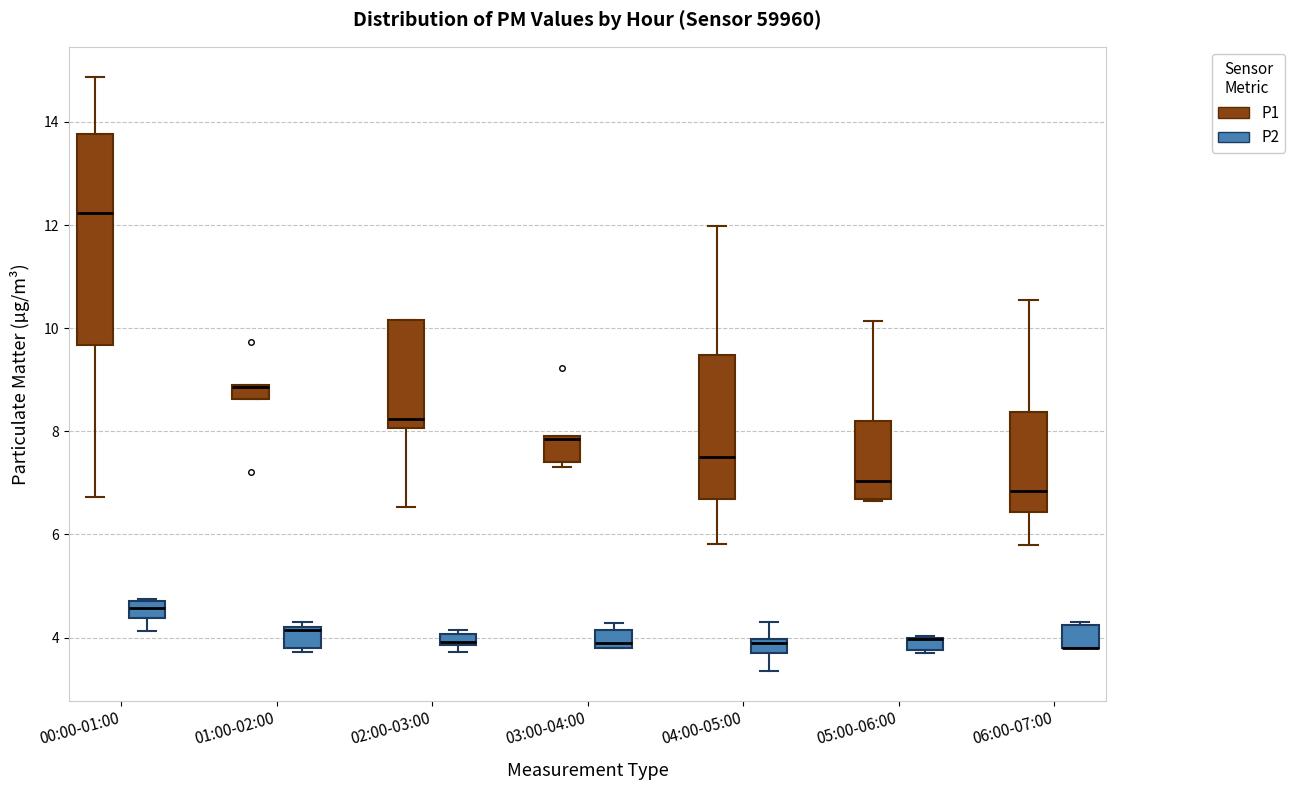

Where is the lower edge of the box for 04:00-05:00 (P1) on the y-axis? The values are not printed on the chart, so give them approximately, as read against the axis.

6.6